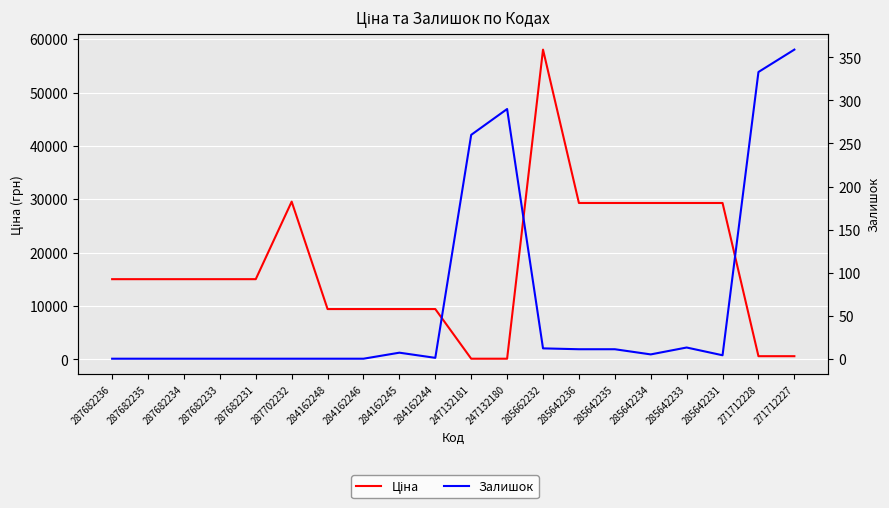

What position from the right is 287682236?

20